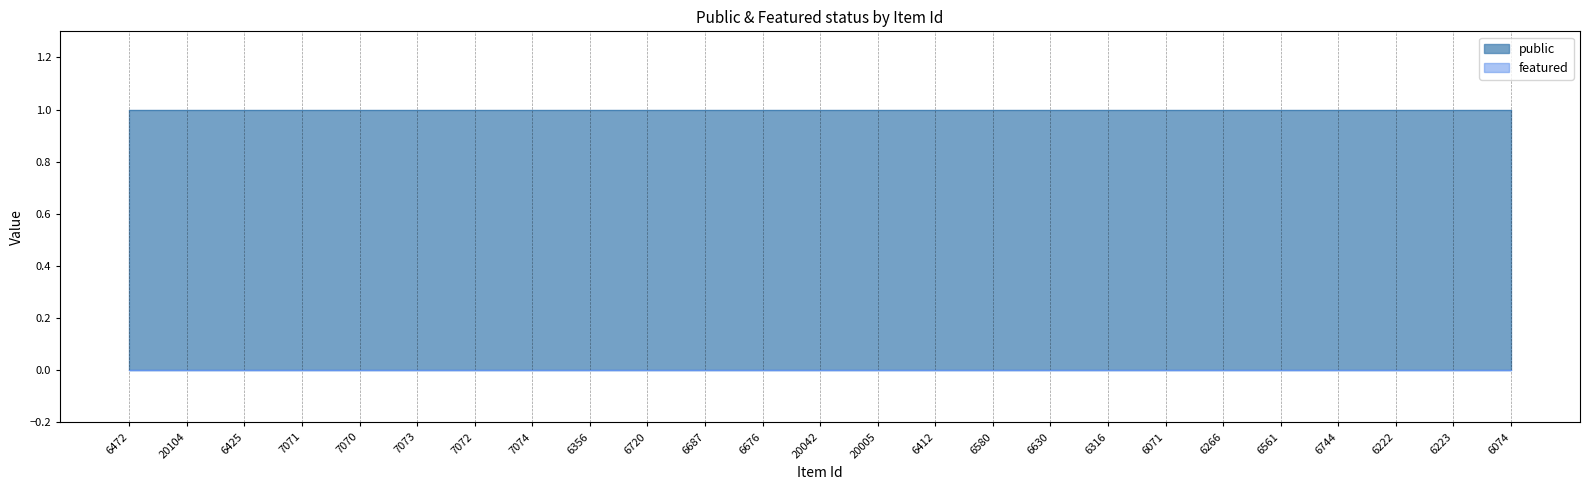

What position from the right is 6412?

11